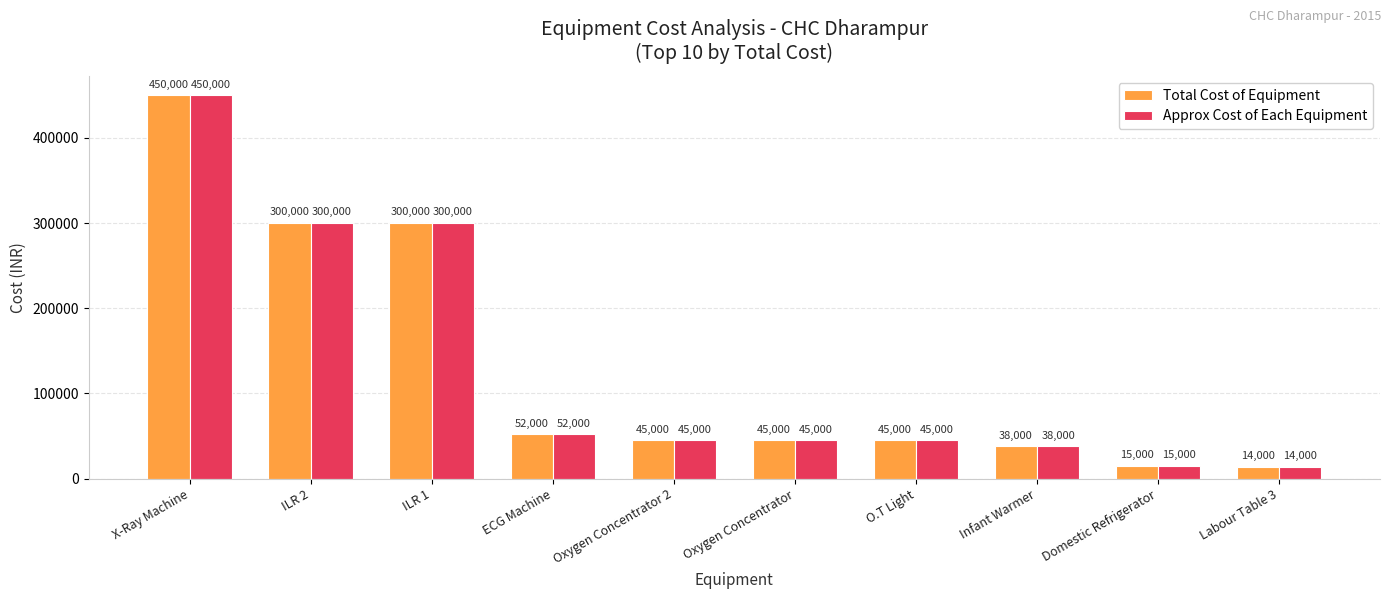

What are all the series names shown in the legend?

Total Cost of Equipment, Approx Cost of Each Equipment